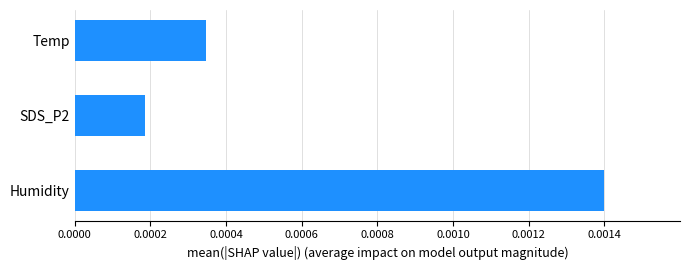

Count the values in the range 0 to 1.

3